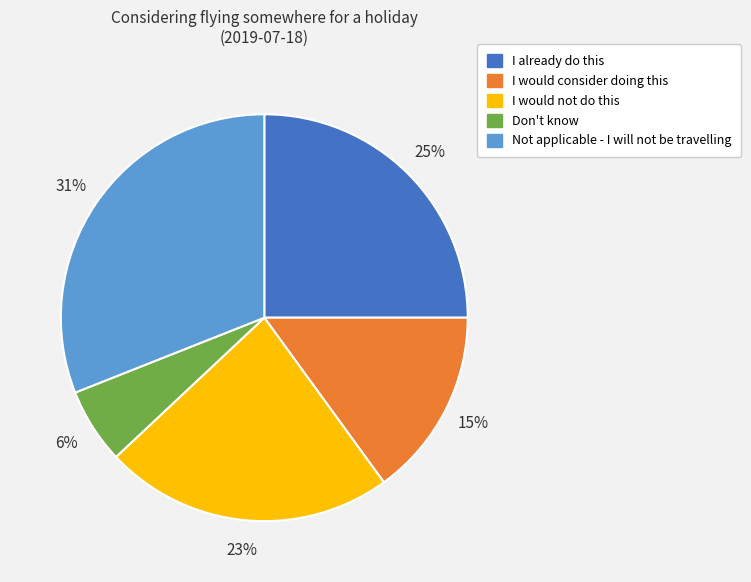

Is it true that I already do this is 25% of the pie?

True